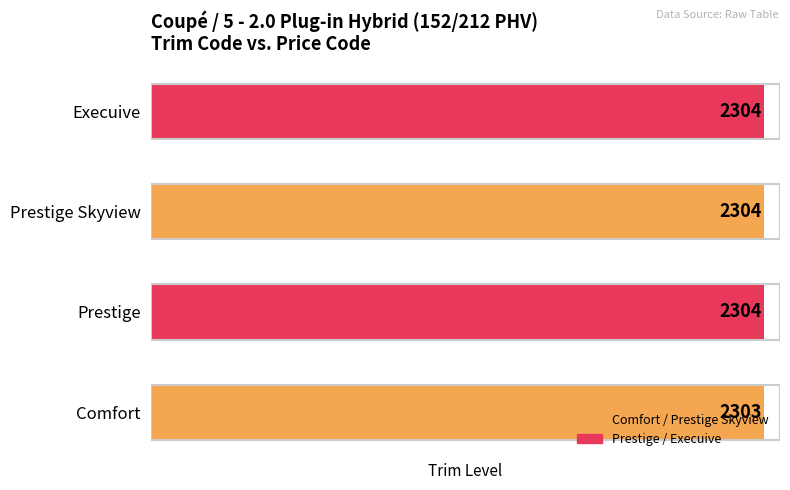

Where is the data nearest to the value 2303?

Comfort